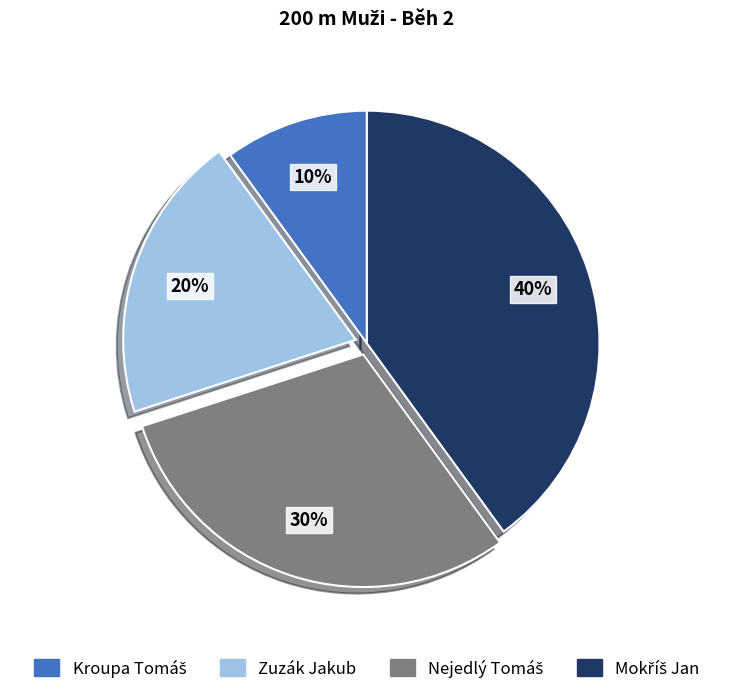

The Zuzák Jakub slice represents 30% of the pie. True or false?

False